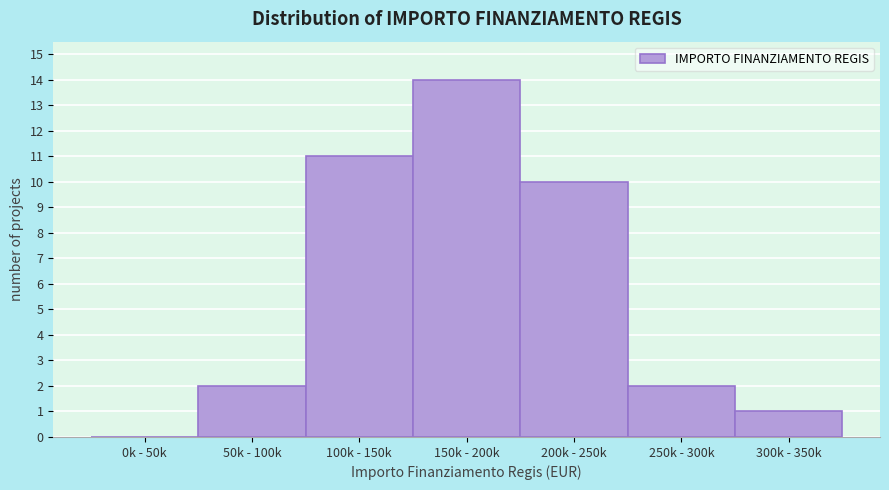

The value at 50k - 100k is 2. True or false?

True